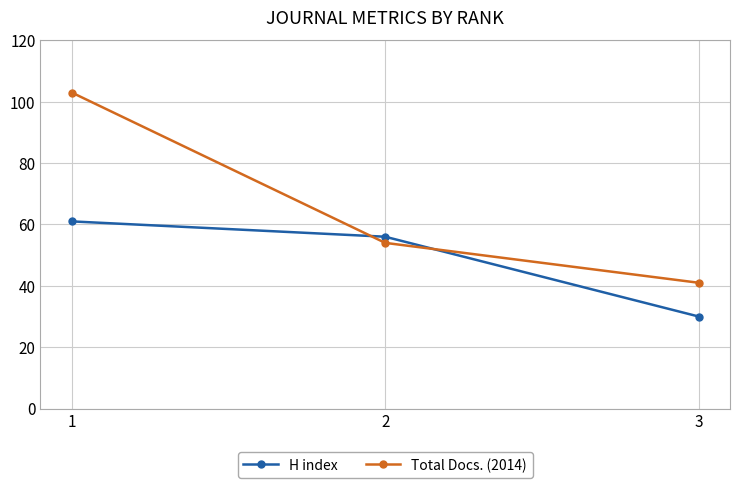

How many data points in H index are less than 56?

1